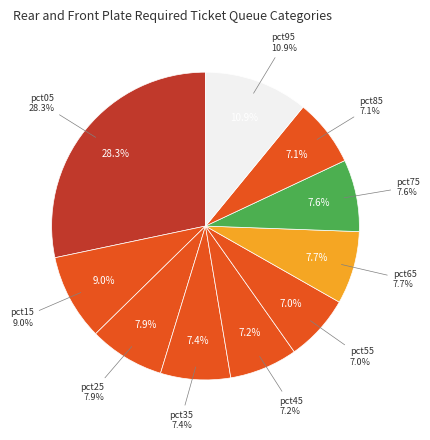

To the nearest percent, what is the difference between the largest and smallest slice percentages?

21%